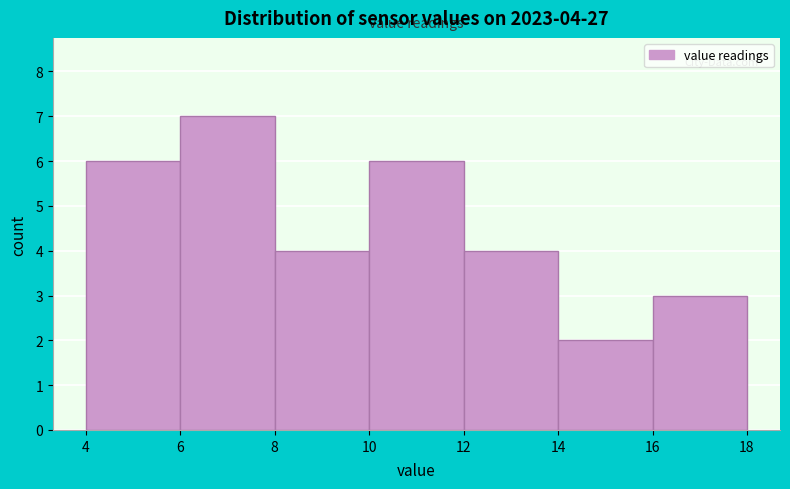

Over which range of the x-axis is the bar tallest?

6 to 8